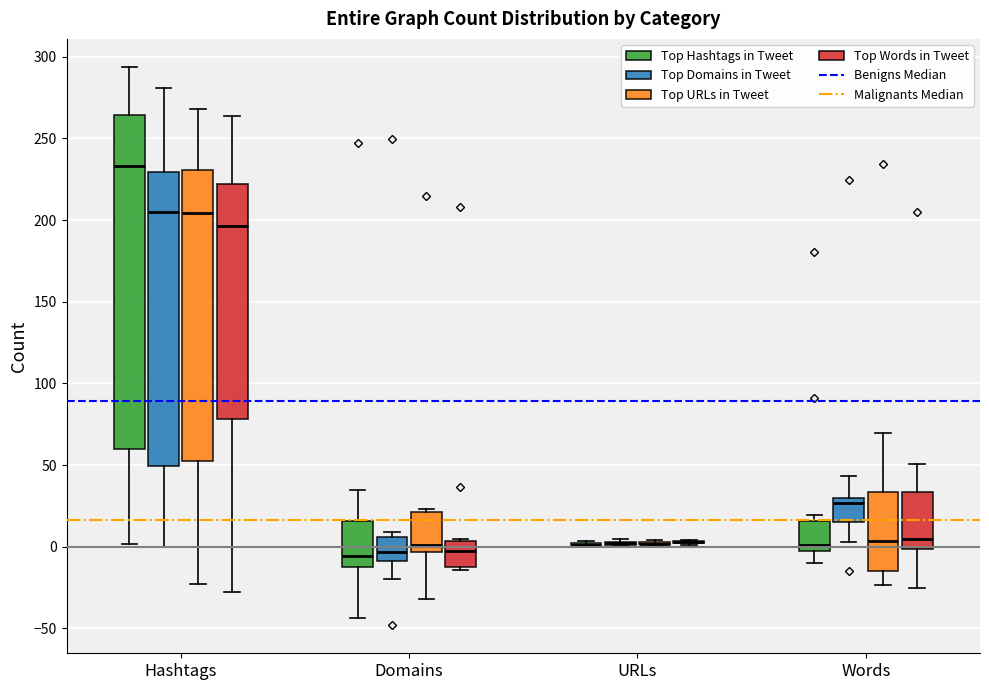

Reading left to right, transcribe this box plot: for each box, give where its median line is, the range the box spans, and where its two whiskers end, as read against the y-axis. The values are not printed on the chart, so give them approximately, as read against the axis.

Hashtags (Top Hashtags in Tweet): median 235, box 60 to 265, whiskers 0 to 295
Hashtags (Top Domains in Tweet): median 205, box 50 to 230, whiskers 0 to 280
Hashtags (Top URLs in Tweet): median 205, box 50 to 230, whiskers -25 to 270
Hashtags (Top Words in Tweet): median 195, box 80 to 220, whiskers -30 to 265
Domains (Top Hashtags in Tweet): median -5, box -10 to 15, whiskers -45 to 35
Domains (Top Domains in Tweet): median -5, box -10 to 5, whiskers -20 to 10
Domains (Top URLs in Tweet): median 0, box -5 to 20, whiskers -30 to 25
Domains (Top Words in Tweet): median 0, box -15 to 5, whiskers -15 to 5
URLs (Top Hashtags in Tweet): box collapsed to a line at 0, whiskers 0 to 5
URLs (Top Domains in Tweet): box collapsed to a line at 0, whiskers 0 to 5
URLs (Top URLs in Tweet): box collapsed to a line at 0, whiskers 0 to 5
URLs (Top Words in Tweet): box collapsed to a line at 5, whiskers 0 to 5
Words (Top Hashtags in Tweet): median 0, box -5 to 15, whiskers -10 to 20
Words (Top Domains in Tweet): median 25, box 15 to 30, whiskers 5 to 45
Words (Top URLs in Tweet): median 5, box -15 to 35, whiskers -25 to 70
Words (Top Words in Tweet): median 5, box 0 to 35, whiskers -25 to 50